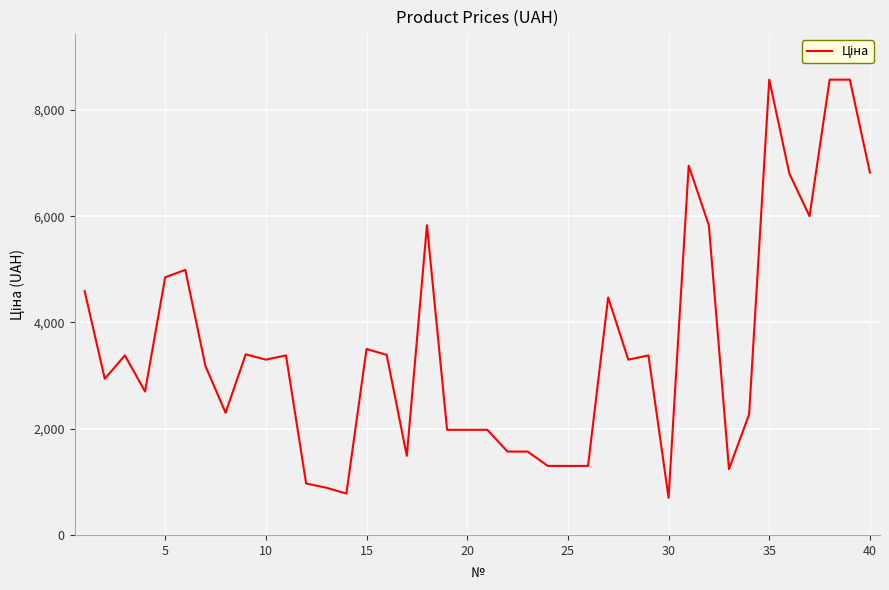

What is the greatest value displayed?

8569